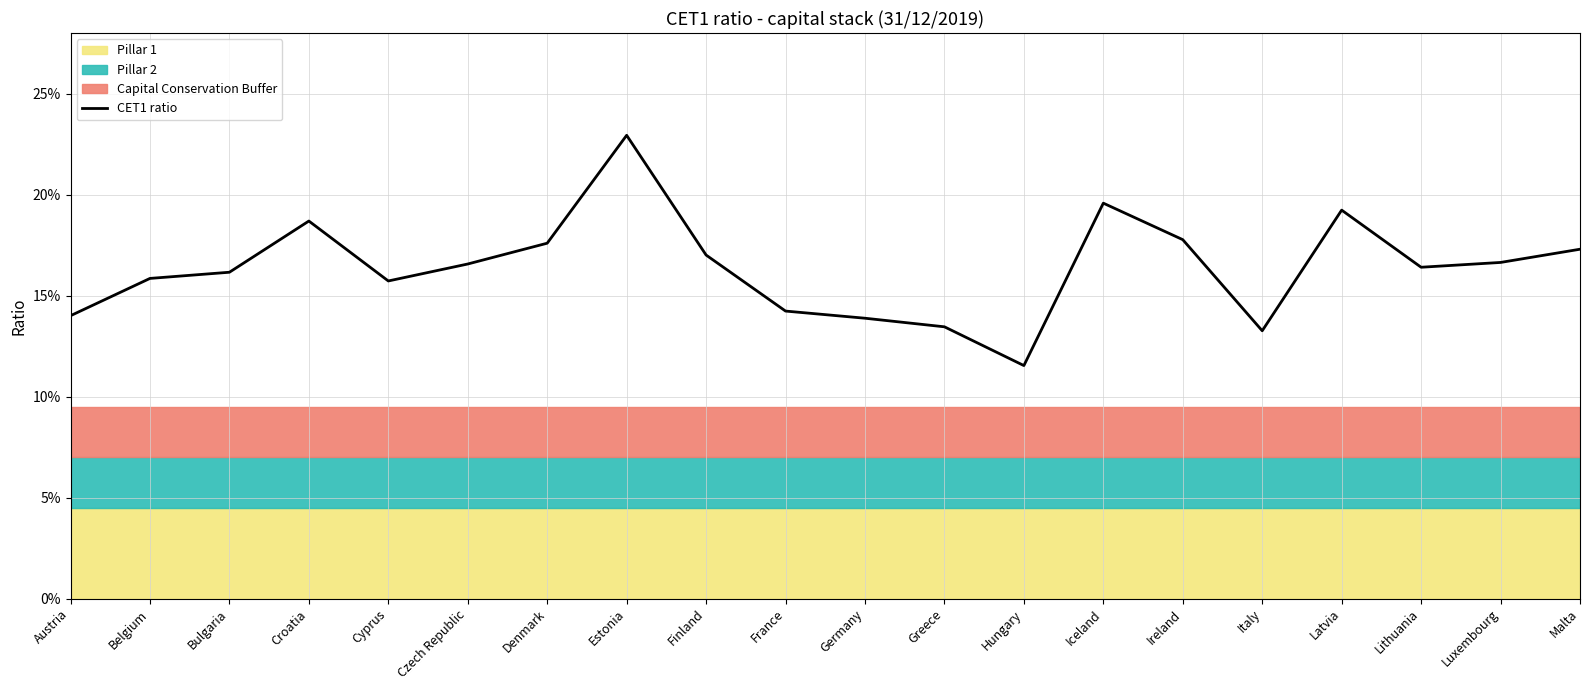

At which category does the chart reach its peak across all series?

Estonia